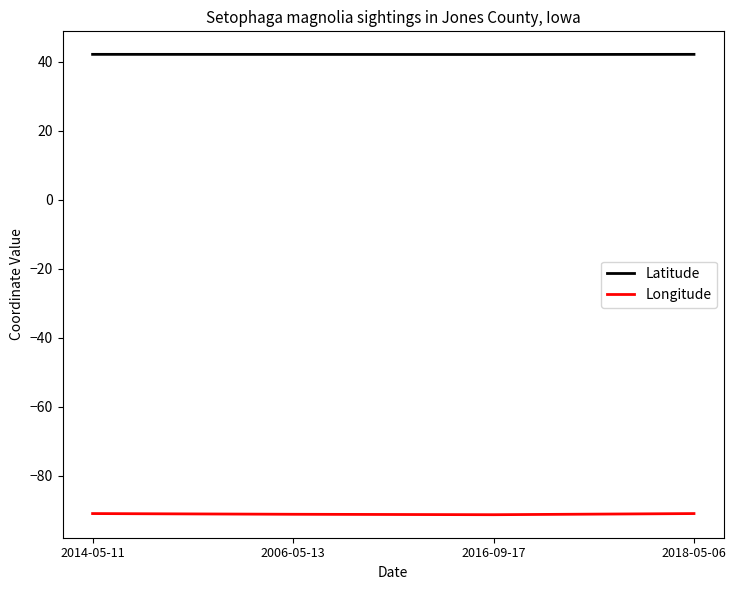

At how many categories does at least one series exceed 39?

4